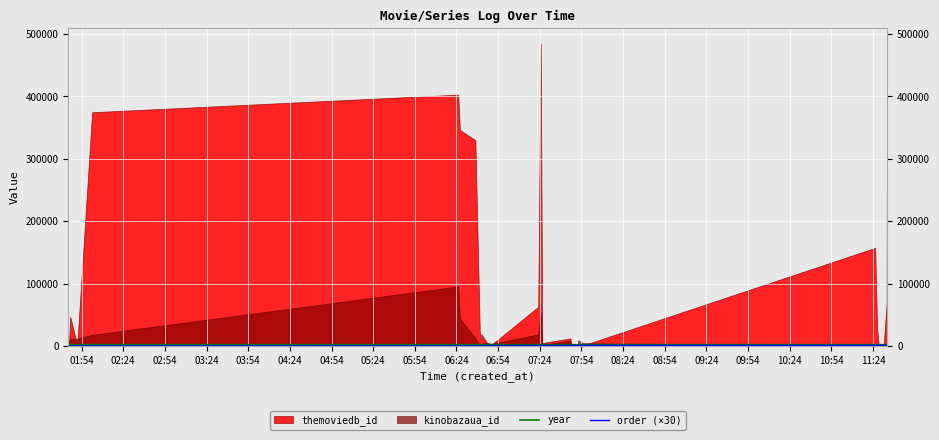

True or false: order (×30) and year cross at least once.

False